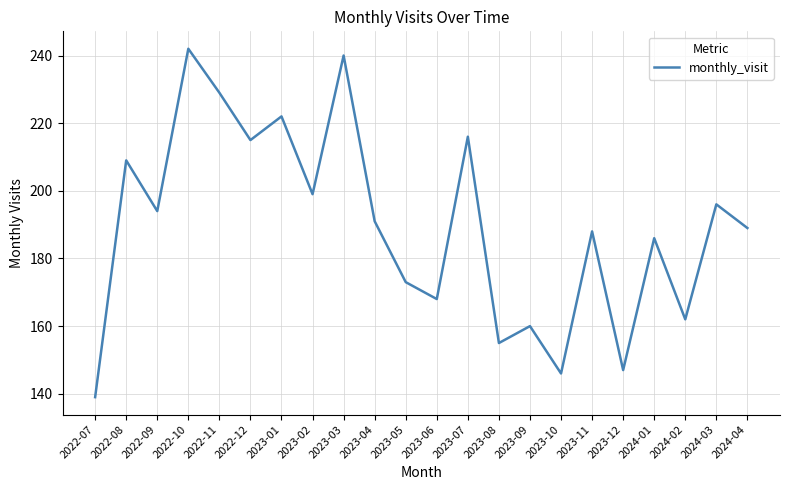

What is the minimum value shown in the chart?

139